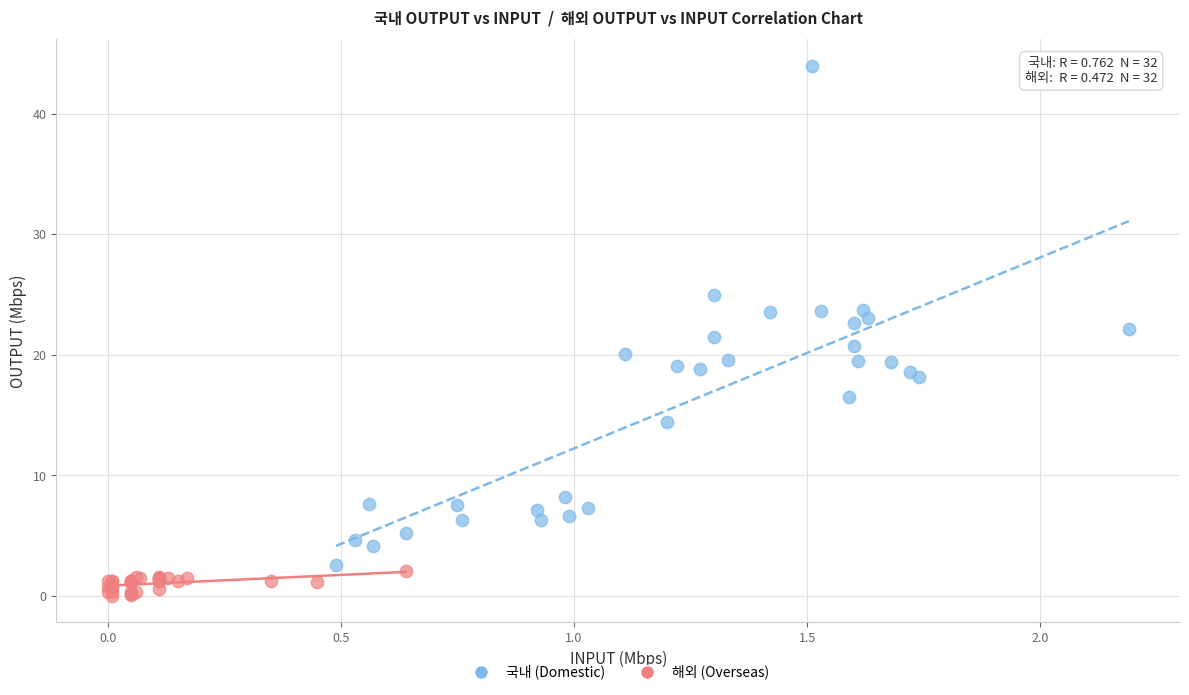

Which series contains the highest Y value?

국내 (Domestic)